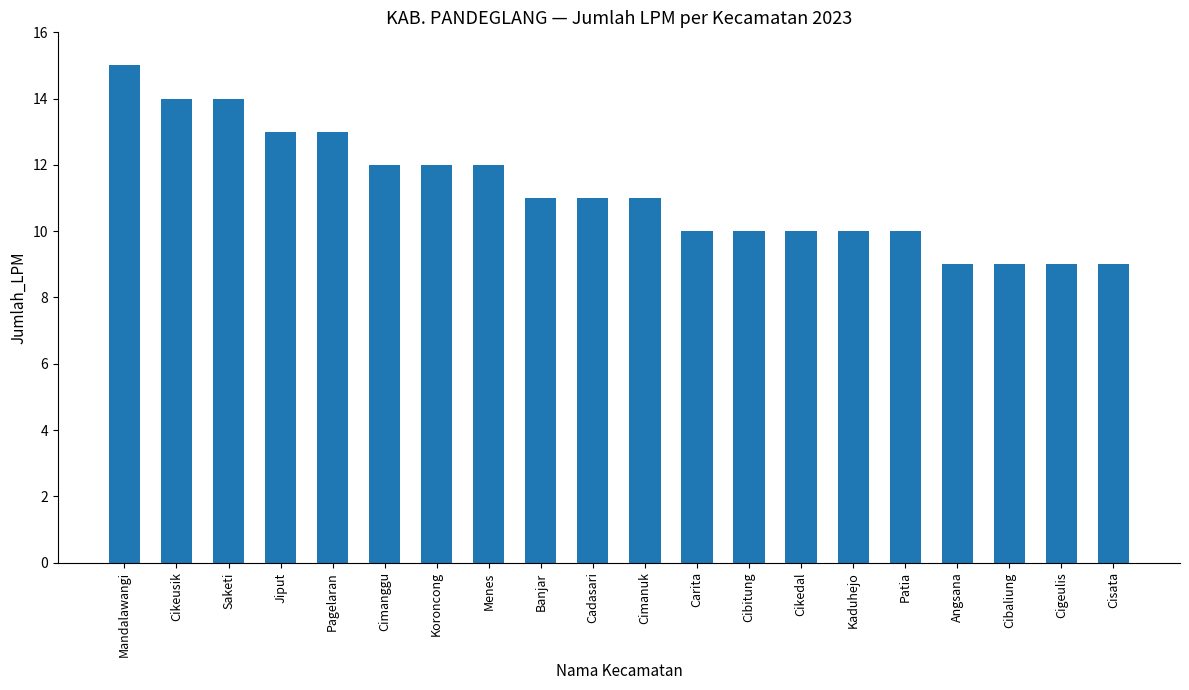

What is the label of the 19th bar from the left?

Cigeulis